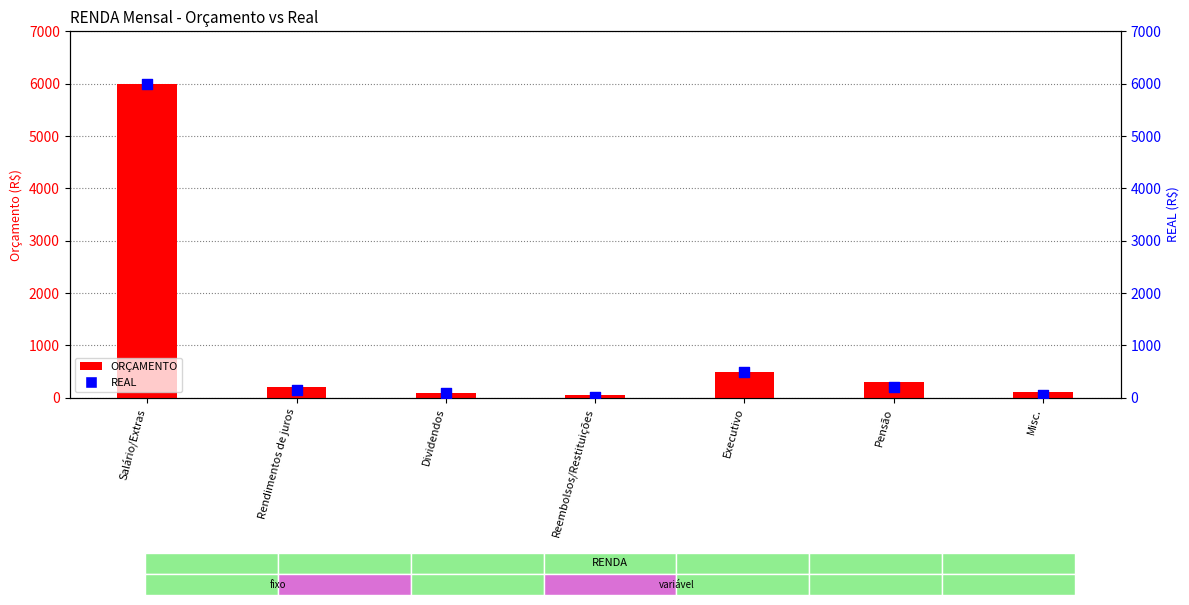

Which series reaches the maximum Y coordinate?

REAL